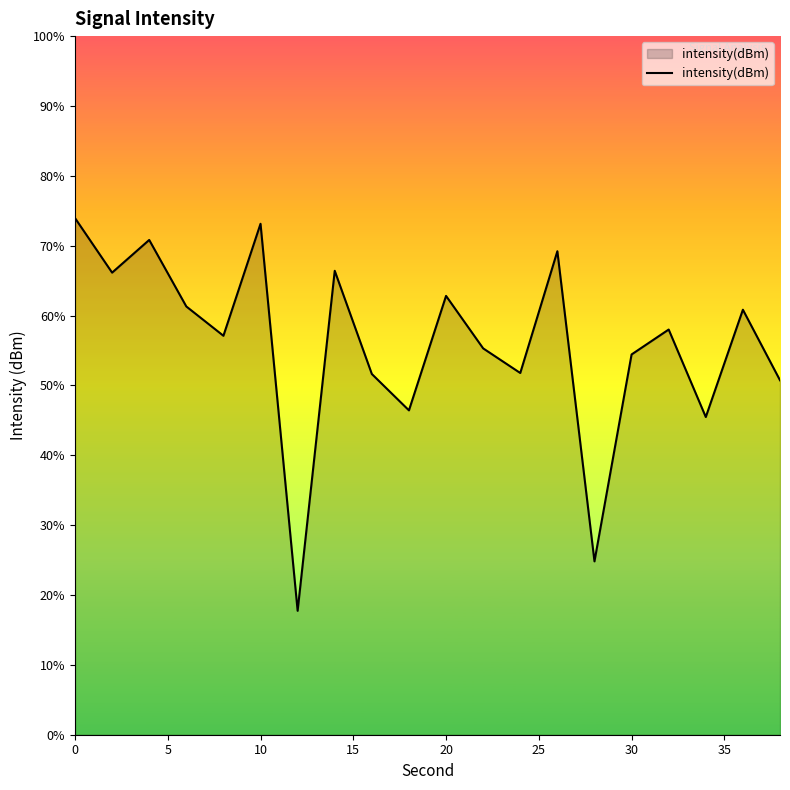

How many points are lower than both their immediate neighbors (excluding endpoints)?

7